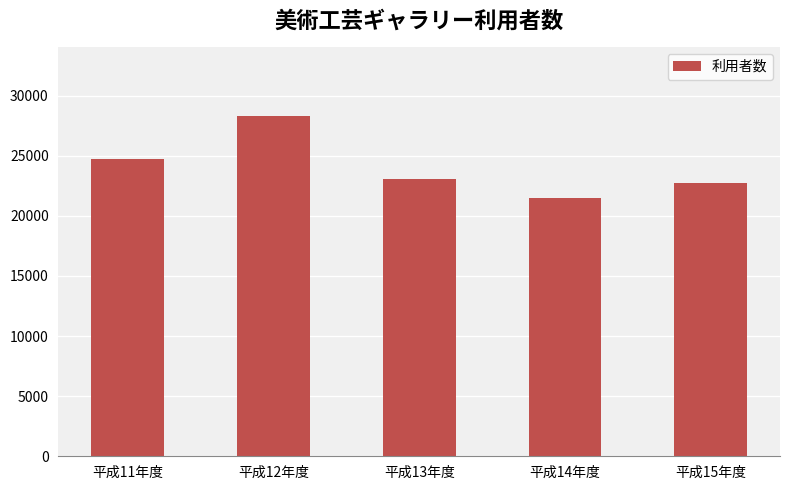

At which category does the chart reach its minimum across all series?

平成14年度